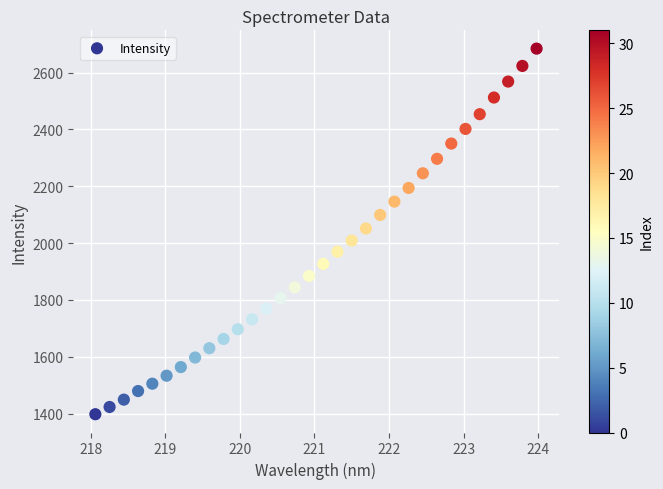

What is the range of Y values (max minus min)?

1286.4